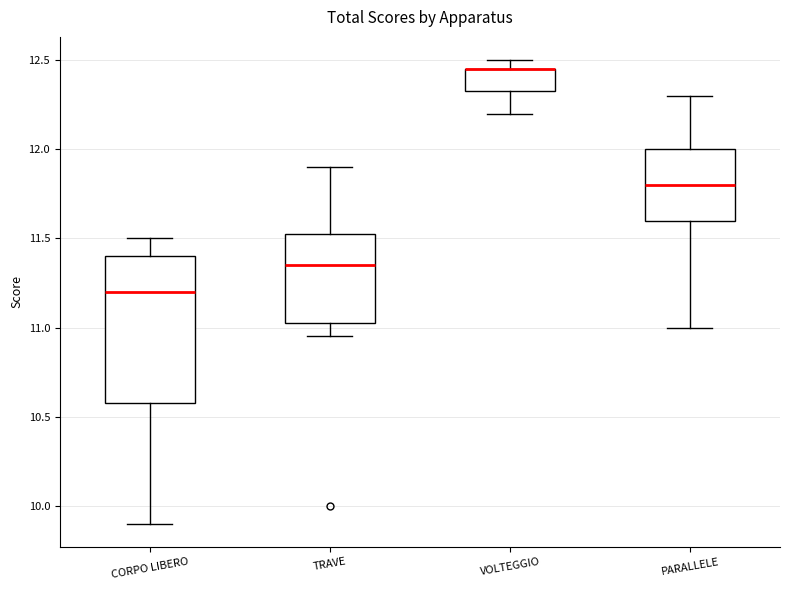

Reading left to right, read every box against the y-axis: the position of its median line, the range the box covers, and the ends of its whiskers. The values are not printed on the chart, so give them approximately, as read against the axis.

CORPO LIBERO: median 11.20, box 10.60 to 11.40, whiskers 9.90 to 11.50
TRAVE: median 11.35, box 11.05 to 11.55, whiskers 10.95 to 11.90
VOLTEGGIO: median 12.45 (drawn on the box's upper edge), box 12.35 to 12.45, whiskers 12.20 to 12.50
PARALLELE: median 11.80, box 11.60 to 12.00, whiskers 11.00 to 12.30